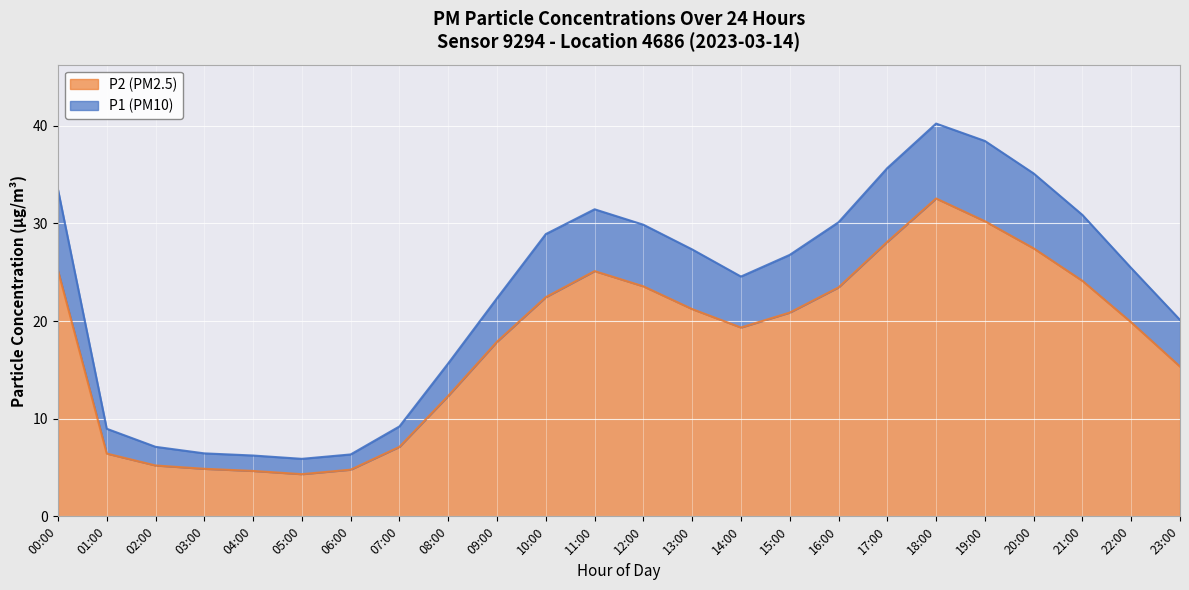

What position from the right is 13:00?

11